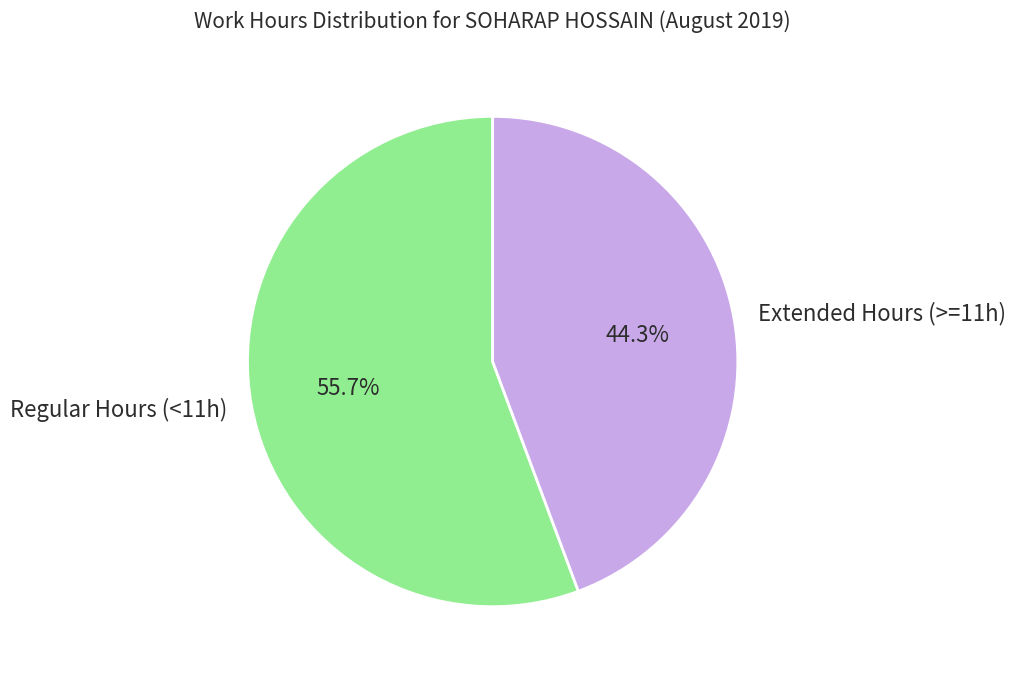

What is the ratio of the value at Extended Hours (>=11h) to the value at Regular Hours (<11h)?

0.8